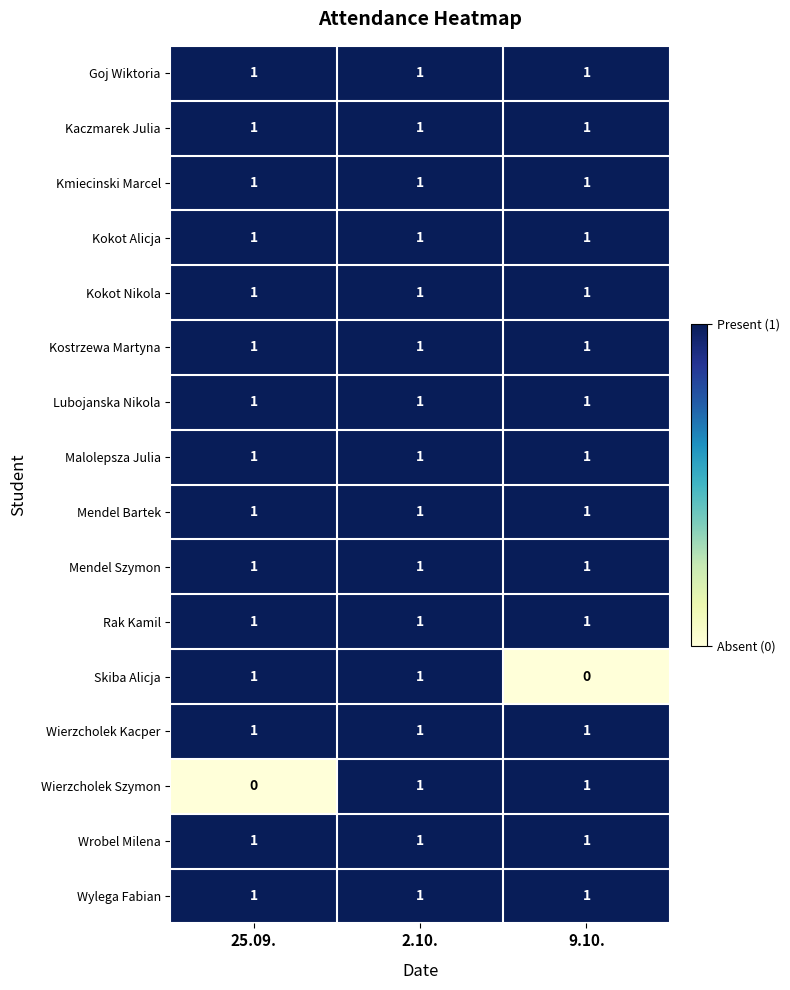

Between 25.09. and 2.10., which series saw the biggest shift?

Wierzcholek Szymon